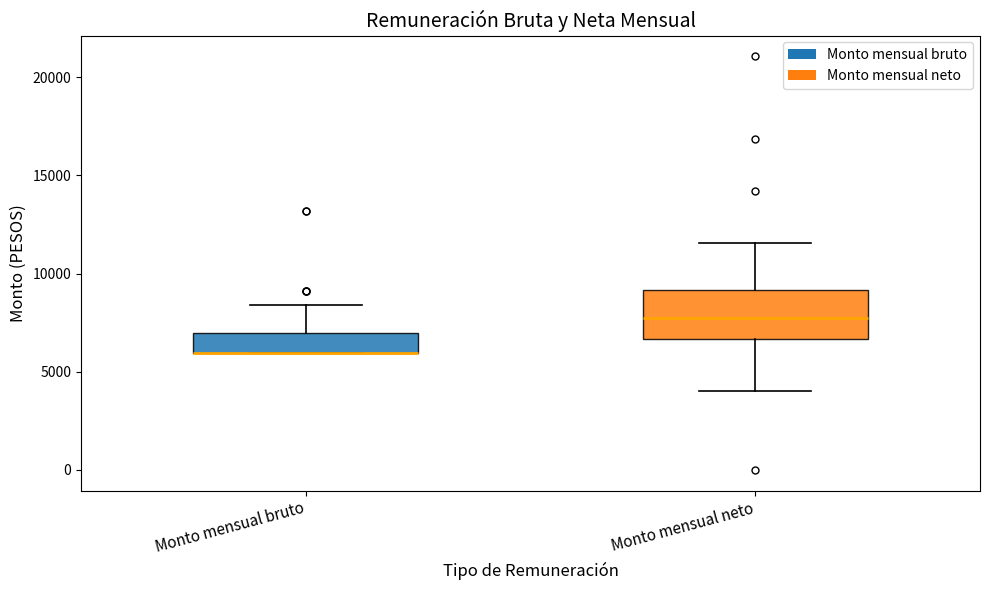

Reading left to right, read every box against the y-axis: the position of its median line, the range the box covers, and the ends of its whiskers. The values are not printed on the chart, so give them approximately, as read against the axis.

Monto mensual bruto: median 6000 (drawn on the box's lower edge), box 6000 to 7000, whiskers 6000 to 8500
Monto mensual neto: median 7500, box 6500 to 9000, whiskers 4000 to 11500